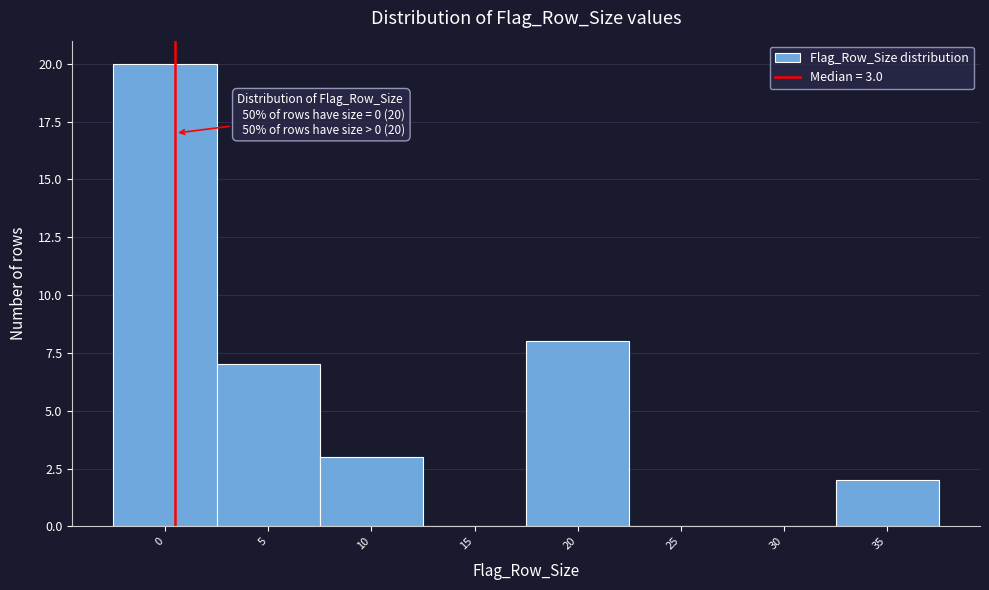

Reading left to right, extract all data points from this chart.

0=20	5=7	10=3	15=0	20=8	25=0	30=0	35=2